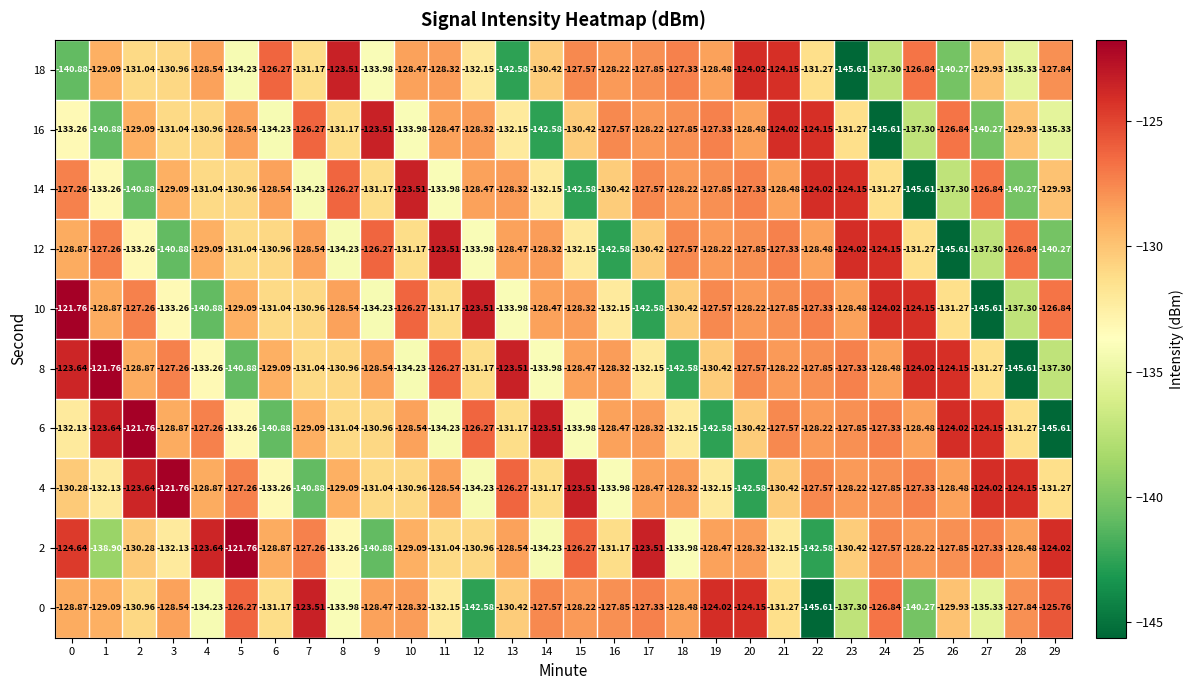

How many distinct data groups are displayed?

10